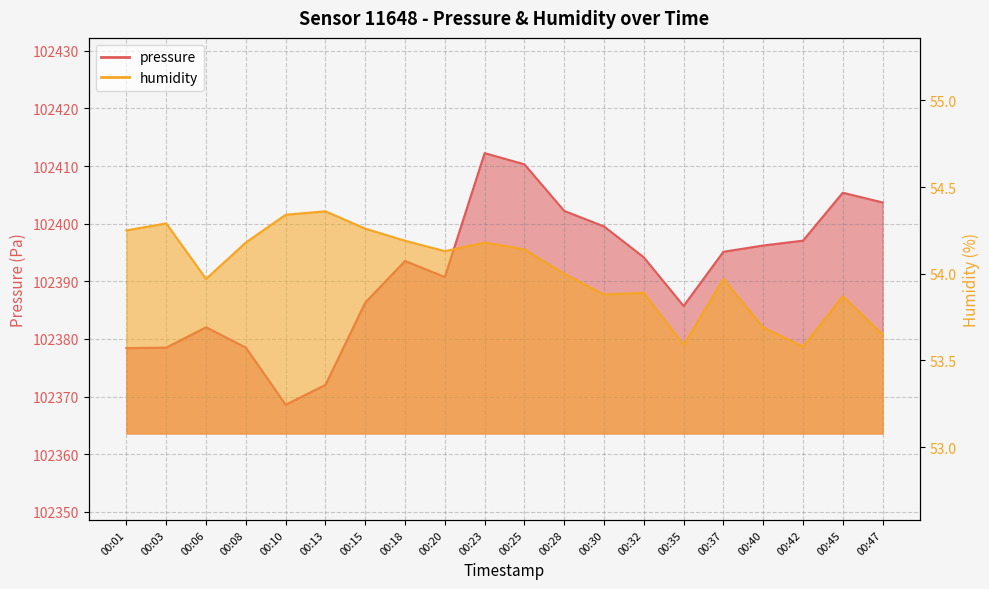

What is the total value across all series at 00:01?

102432.7